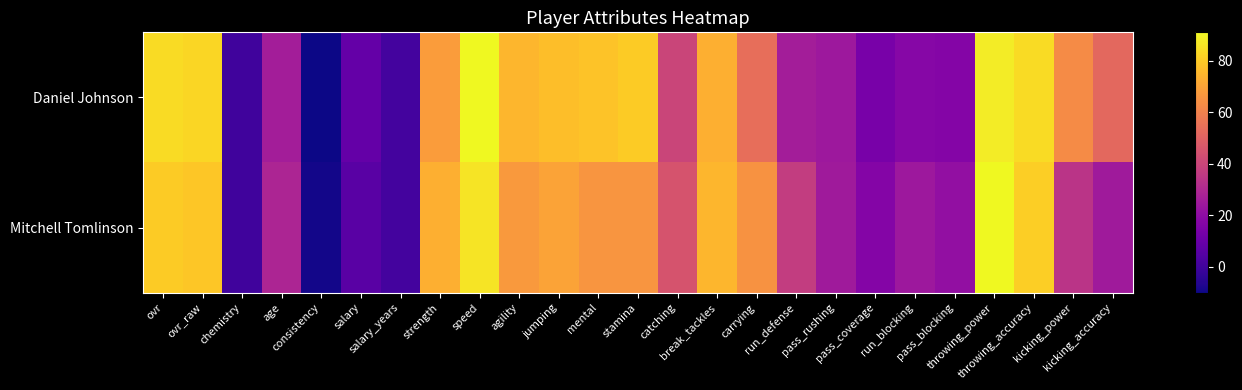

Reading left to right, what are all the values shown in this chart?

Daniel Johnson: ovr=84.0	ovr_raw=83.0	chemistry=0.0	age=26.0	consistency=-10.0	salary=8.9	salary_years=1.0	strength=68.0	speed=91.0	agility=75.0	jumping=77.0	mental=78.0	stamina=80.0	catching=40.0	break_tackles=73.0	carrying=54.0	run_defense=26.0	pass_rushing=24.0	pass_coverage=14.0	run_blocking=18.0	pass_blocking=17.0	throwing_power=88.0	throwing_accuracy=84.0	kicking_power=63.0	kicking_accuracy=52.0
Mitchell Tomlinson: ovr=80.0	ovr_raw=79.0	chemistry=0.0	age=29.0	consistency=-9.0	salary=6.1	salary_years=1.0	strength=73.0	speed=86.0	agility=67.0	jumping=70.0	mental=66.0	stamina=66.0	catching=45.0	break_tackles=75.0	carrying=65.0	run_defense=37.0	pass_rushing=25.0	pass_coverage=17.0	run_blocking=24.0	pass_blocking=21.0	throwing_power=91.0	throwing_accuracy=81.0	kicking_power=34.0	kicking_accuracy=25.0